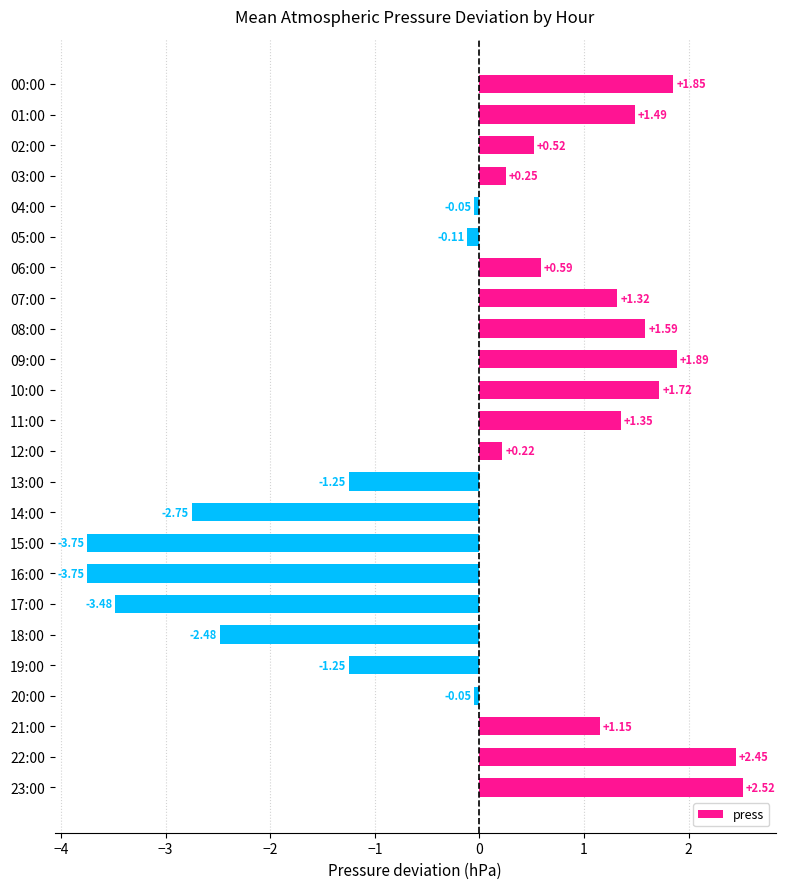

What is the sum of the values at 07:00 and 01:00?

2.8